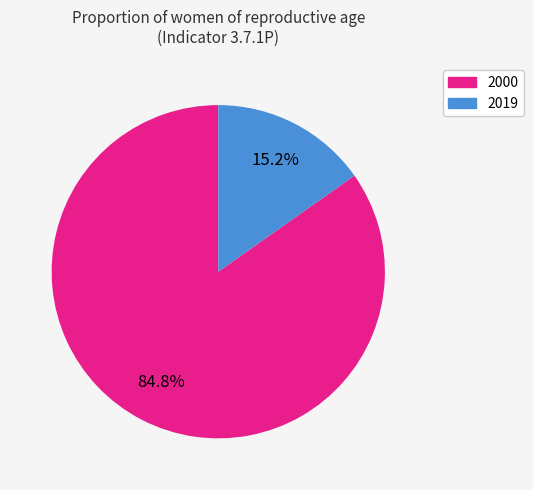

What percentage is the 2019 slice, to the nearest percent?

15%